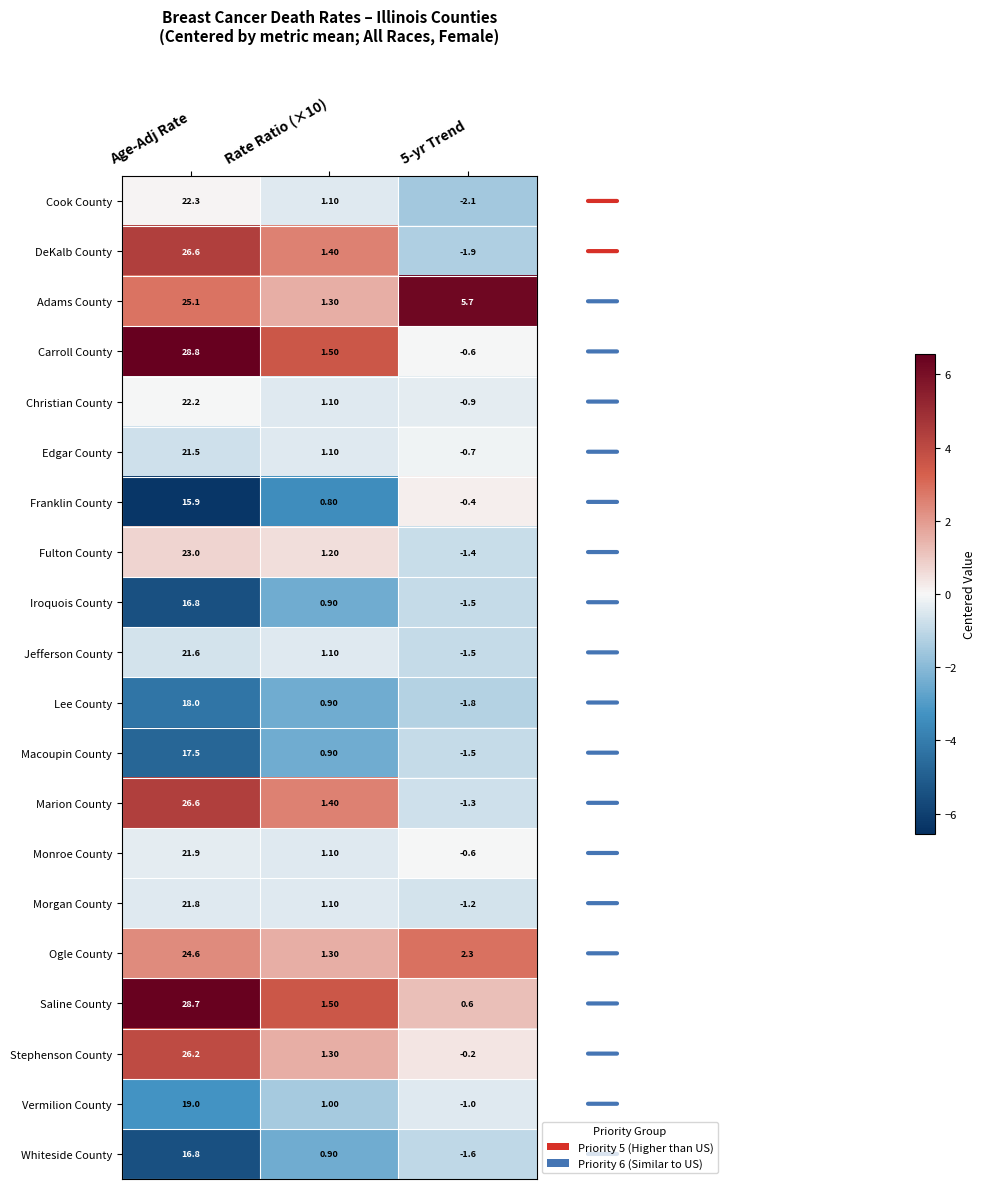

At which label does Saline County first exceed 1?

Age-Adj Rate